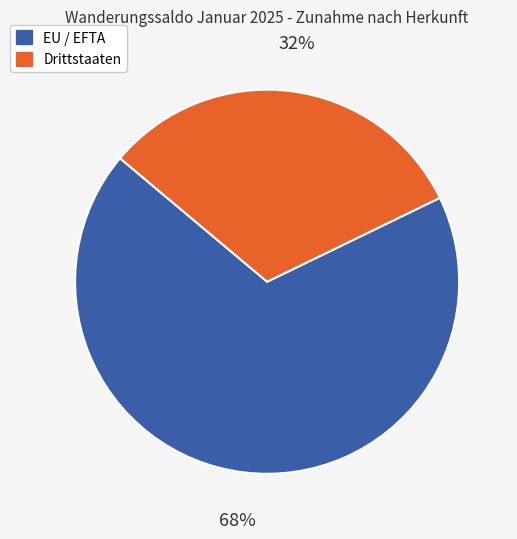

Is the sum of Drittstaaten and EU / EFTA greater than half?

Yes